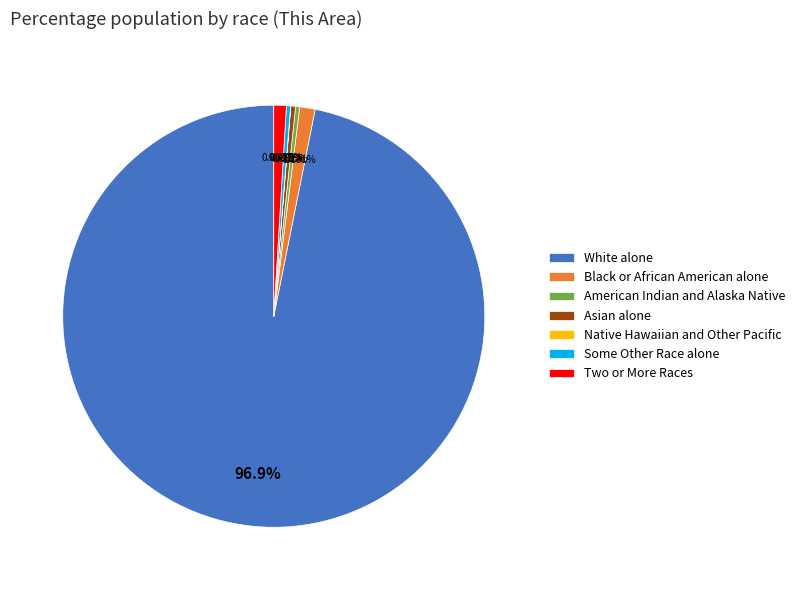

To the nearest percent, what is the combined percentage of White alone and Two or More Races?

98%